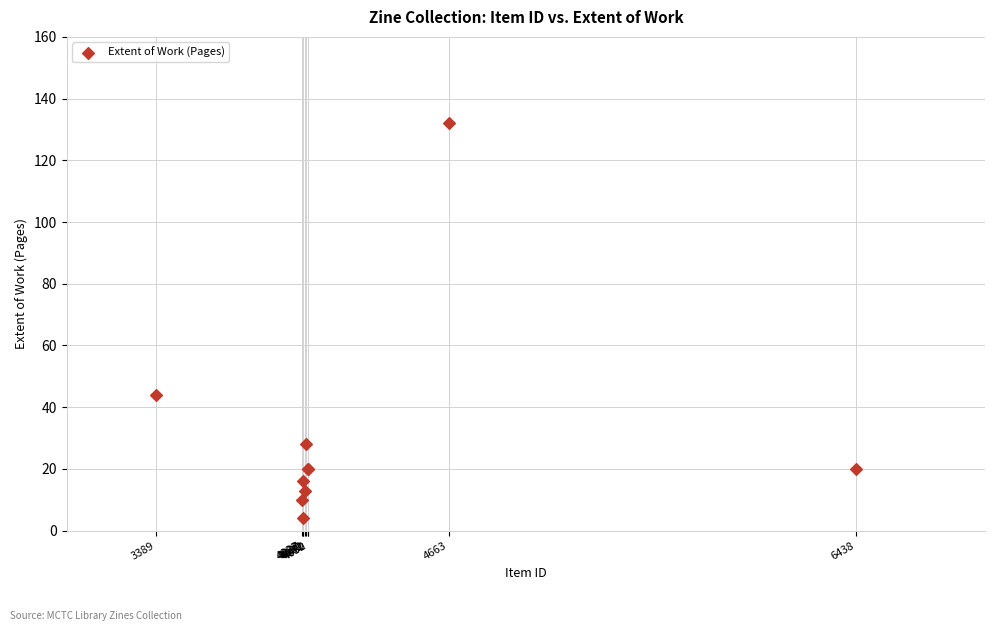

What Y value in the scatter plot is closest to 68?

44